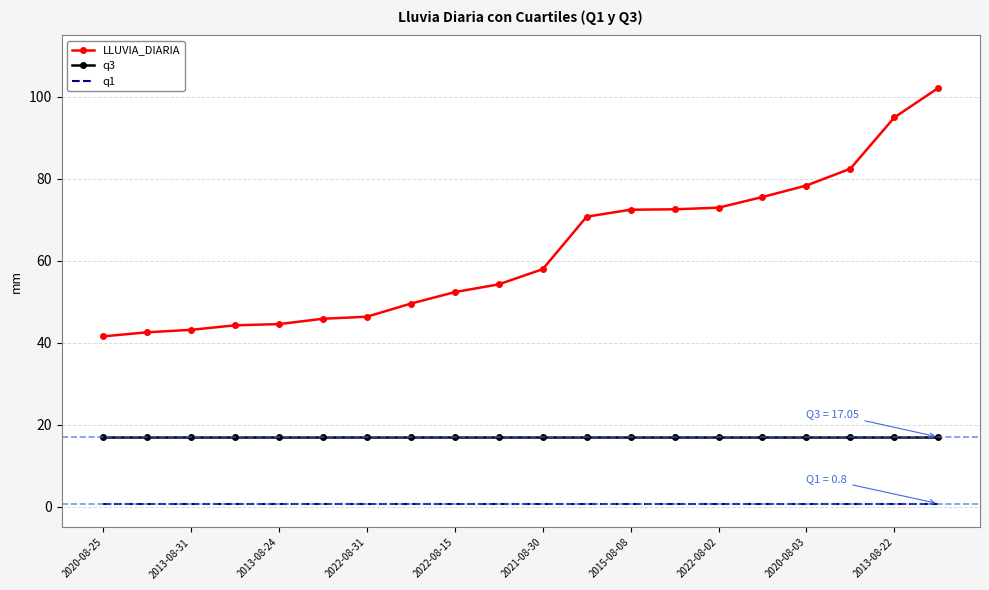

At how many categories does at least one series exceed 77?

4